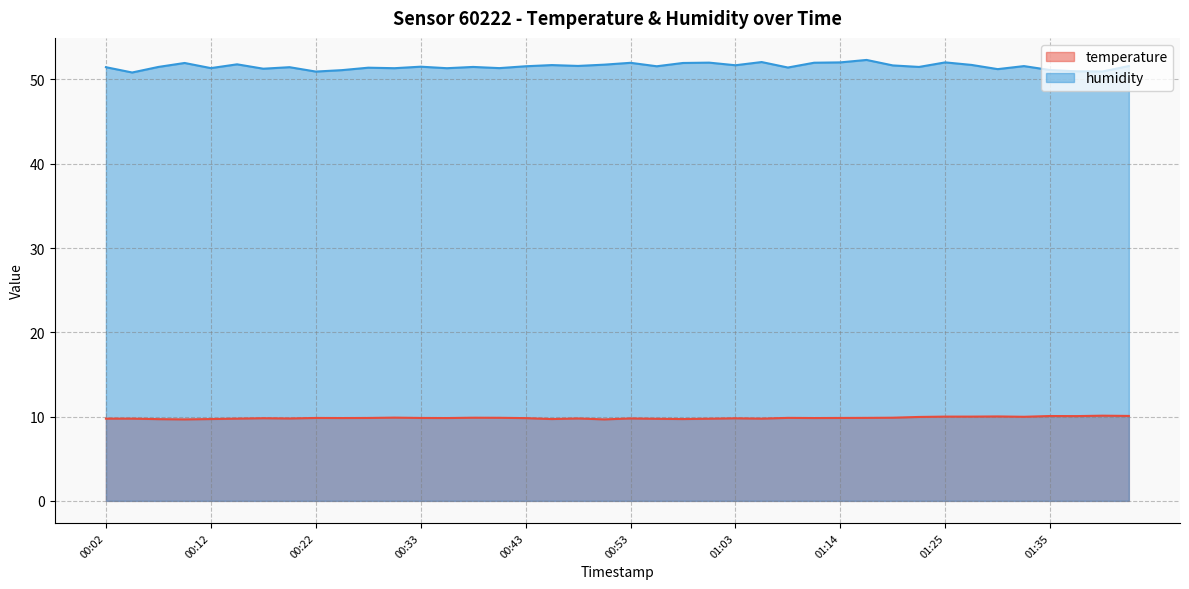

Reading left to right, transcribe all the data shown in this chart.

temperature: 00:02=9.8	00:05=9.8	00:07=9.7	00:10=9.7	00:12=9.7	00:15=9.8	00:17=9.8	00:20=9.8	00:22=9.8	00:25=9.8	00:28=9.8	00:30=9.9	00:33=9.8	00:35=9.8	00:38=9.9	00:40=9.9	00:43=9.8	00:45=9.7	00:48=9.8	00:51=9.7	00:53=9.8	00:56=9.7	00:58=9.7	01:01=9.8	01:03=9.8	01:06=9.8	01:08=9.8	01:11=9.8	01:14=9.8	01:16=9.8	01:19=9.9	01:22=10.0	01:25=10.0	01:27=10.0	01:30=10.0	01:33=10.0	01:35=10.1	01:38=10.1	01:40=10.1	01:43=10.1
humidity: 00:02=51.5	00:05=50.8	00:07=51.5	00:10=52.0	00:12=51.4	00:15=51.8	00:17=51.3	00:20=51.5	00:22=50.9	00:25=51.1	00:28=51.4	00:30=51.3	00:33=51.5	00:35=51.3	00:38=51.5	00:40=51.4	00:43=51.6	00:45=51.7	00:48=51.6	00:51=51.8	00:53=52.0	00:56=51.6	00:58=52.0	01:01=52.0	01:03=51.7	01:06=52.1	01:08=51.4	01:11=52.0	01:14=52.0	01:16=52.3	01:19=51.7	01:22=51.5	01:25=52.0	01:27=51.7	01:30=51.2	01:33=51.6	01:35=51.1	01:38=51.0	01:40=51.0	01:43=51.6